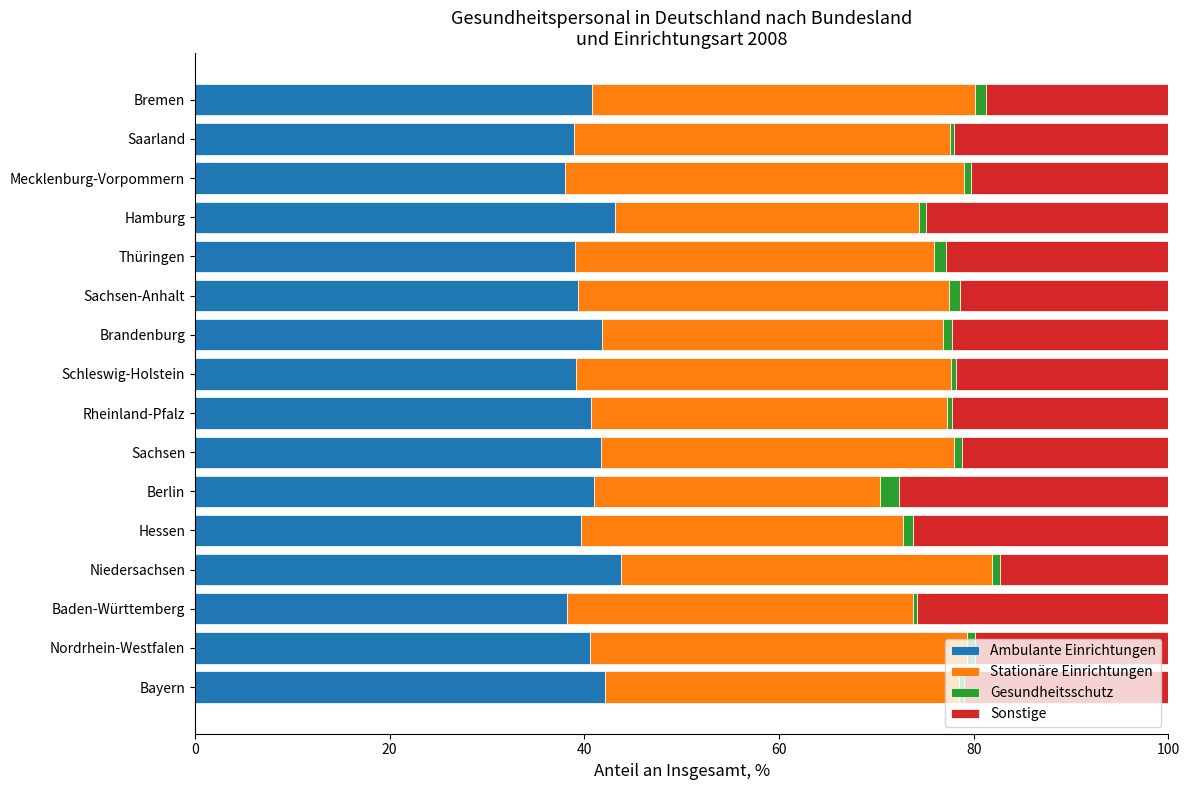

True or false: Ambulante Einrichtungen has a value of 72.8 at Rheinland-Pfalz.

False